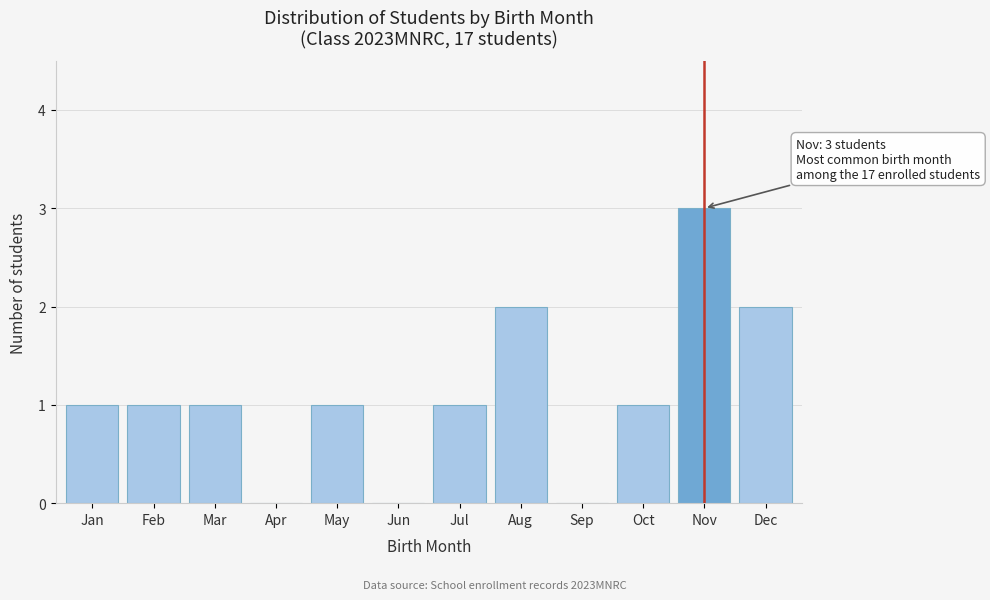

Reading right to left, list all the values displayed in this chart.

Dec=2	Nov=3	Oct=1	Sep=0	Aug=2	Jul=1	Jun=0	May=1	Apr=0	Mar=1	Feb=1	Jan=1